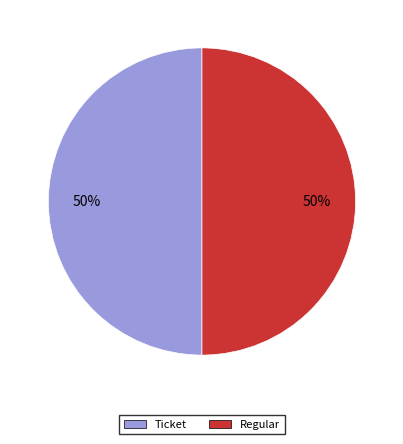

To the nearest percent, what is the combined percentage of Regular and Ticket?

100%